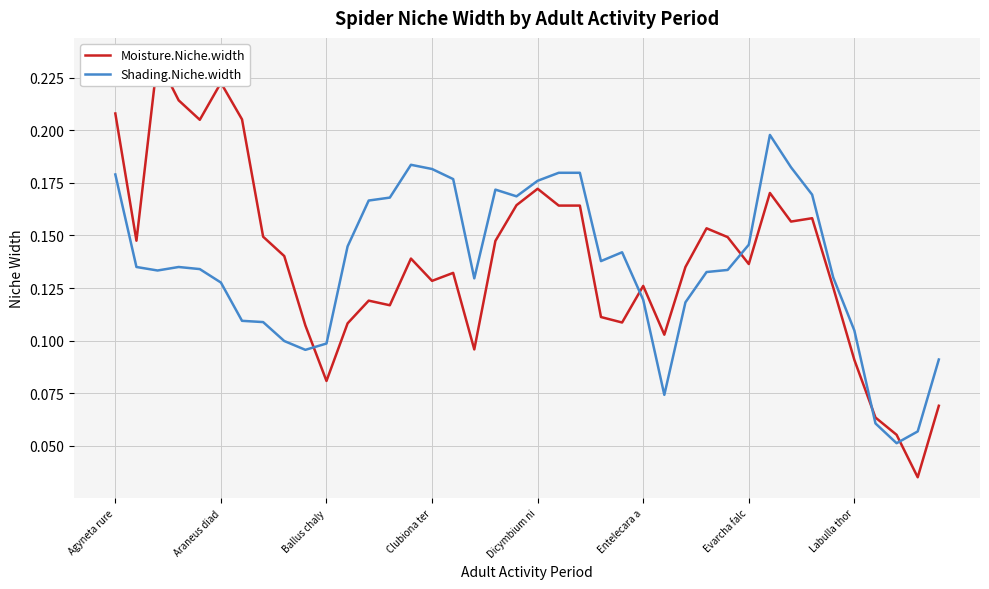

Which series has the largest total across all categories?

Moisture.Niche.width